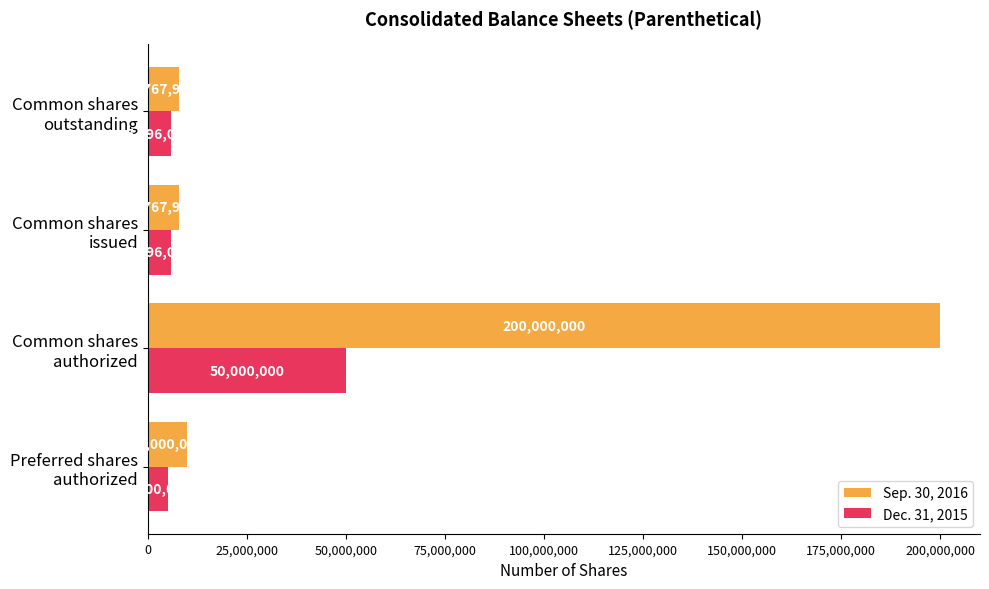

How many distinct data groups are displayed?

2